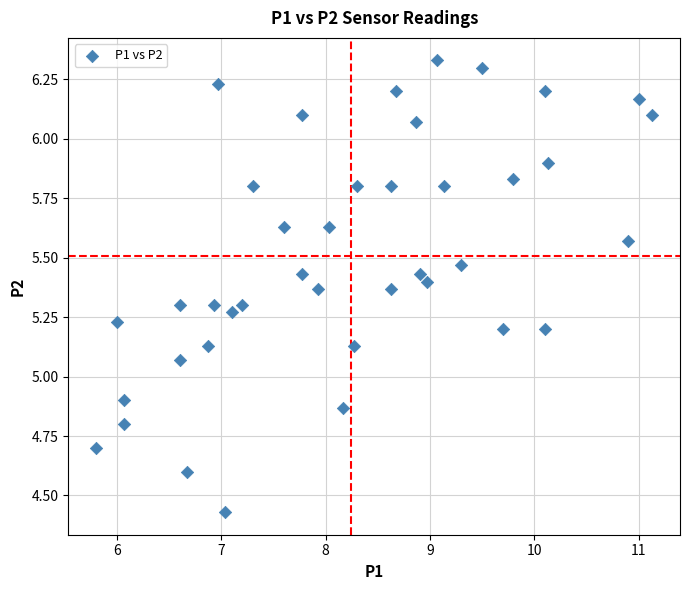

What is the range of Y values (max minus min)?

1.9